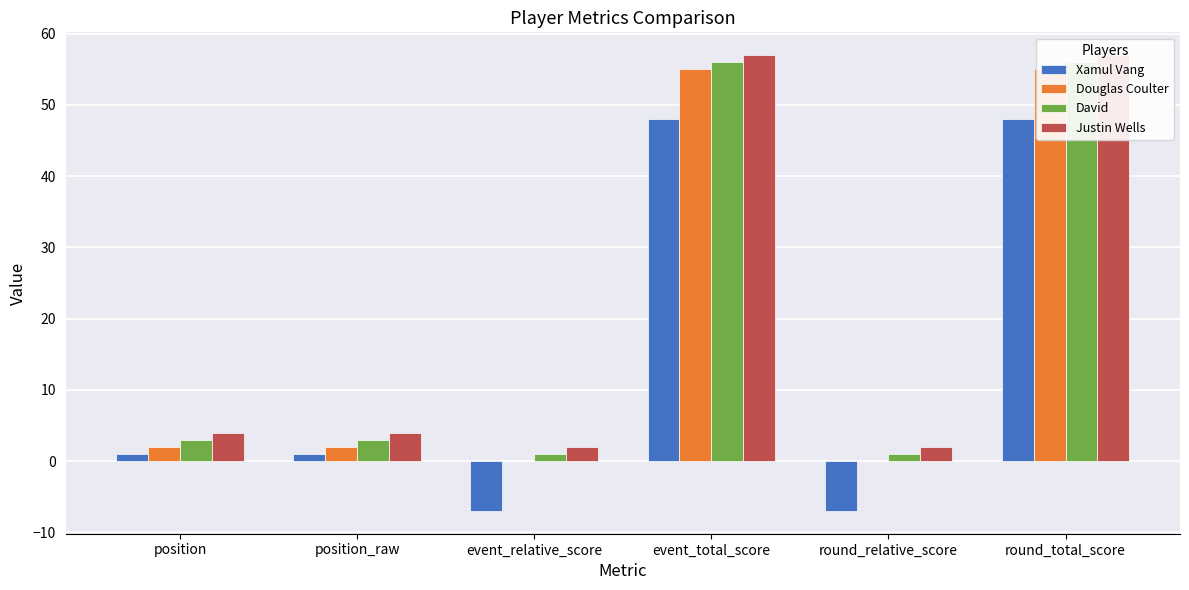

How many data points in David are less than 3?

2